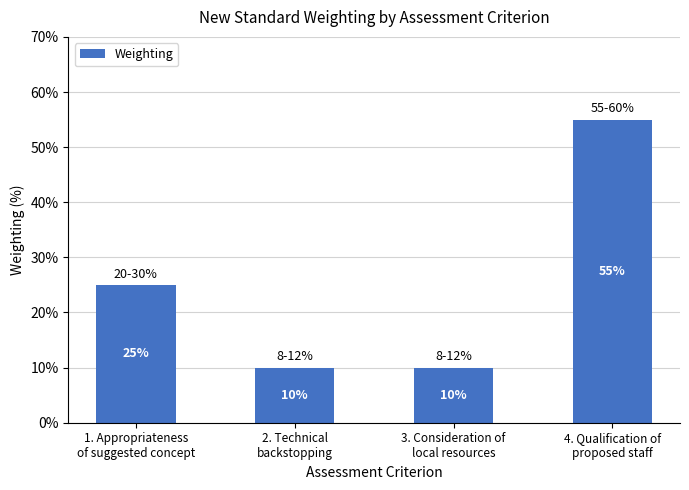

What is the difference between the maximum and second lowest values?

45